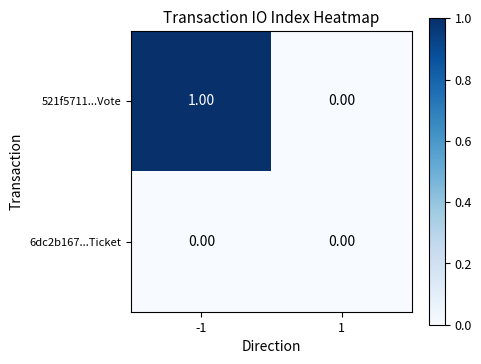

Which series has the largest total across all categories?

521f5711...Vote